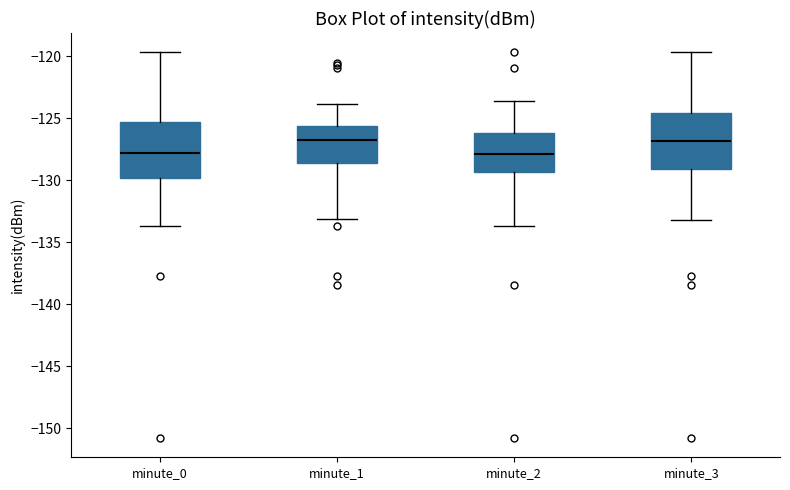

Where does the upper whisker of the box for minute_3 end on the y-axis? The values are not printed on the chart, so give them approximately, as read against the axis.

-119.5